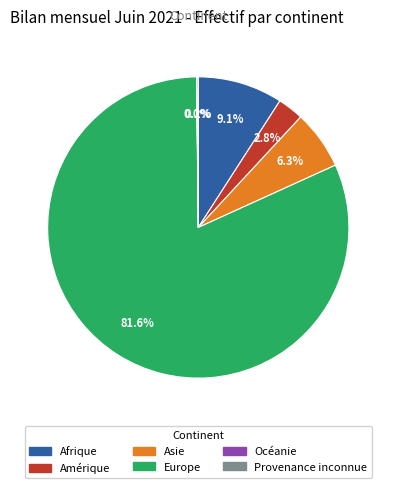

Which category accounts for the majority?

Europe